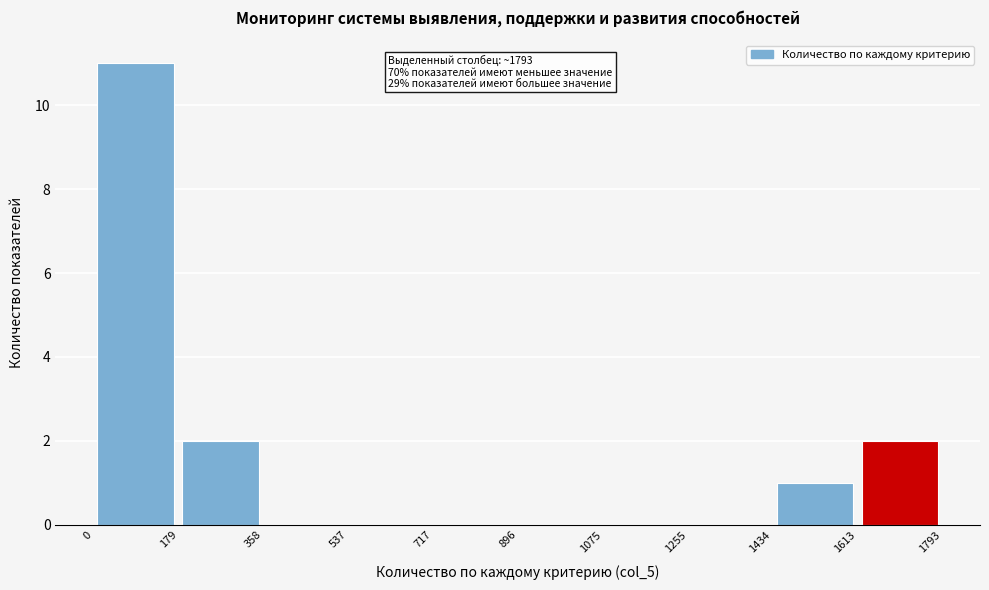

Which range on the x-axis has the tallest bar?

0 to 179